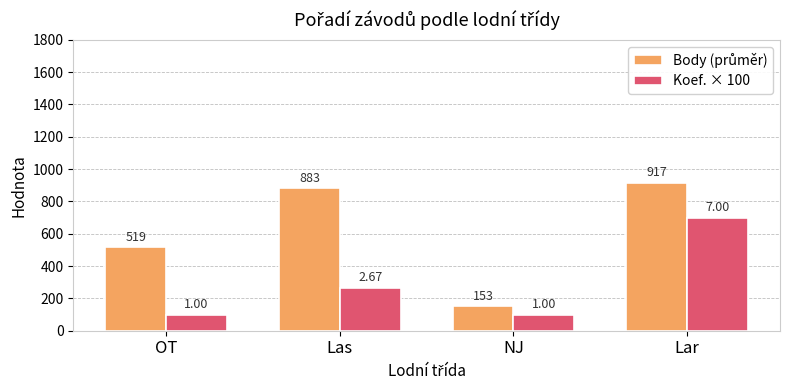

At which category is the sum across all series the highest?

Lar